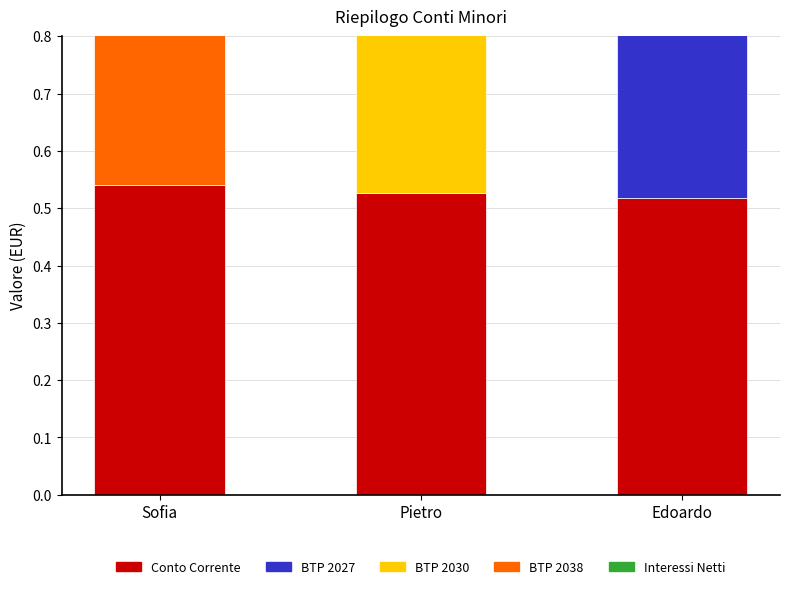

Rank the series at Edoardo from highest to lowest value.

Conto Corrente, BTP 2027, Interessi Netti, BTP 2030, BTP 2038